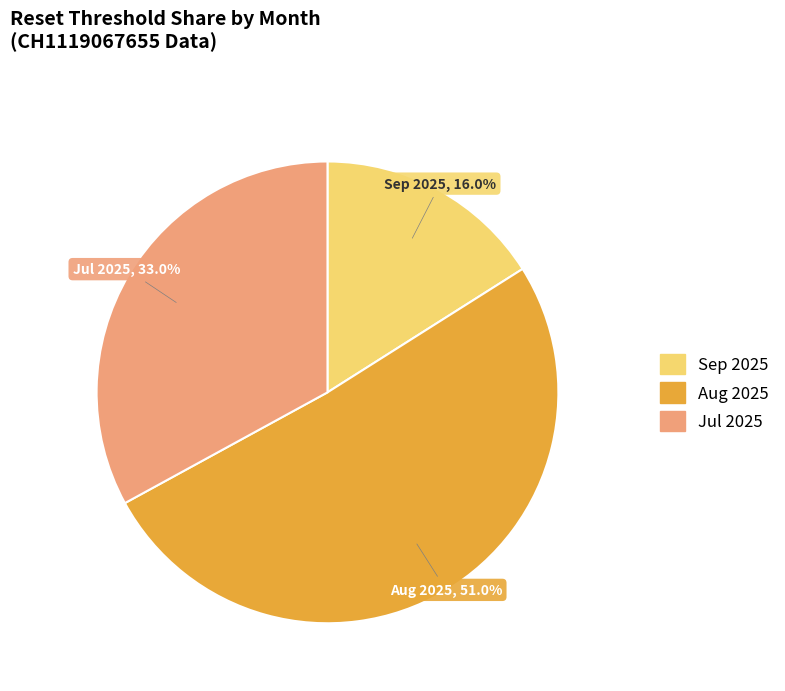

Is there any slice that represents more than half of the pie?

Yes